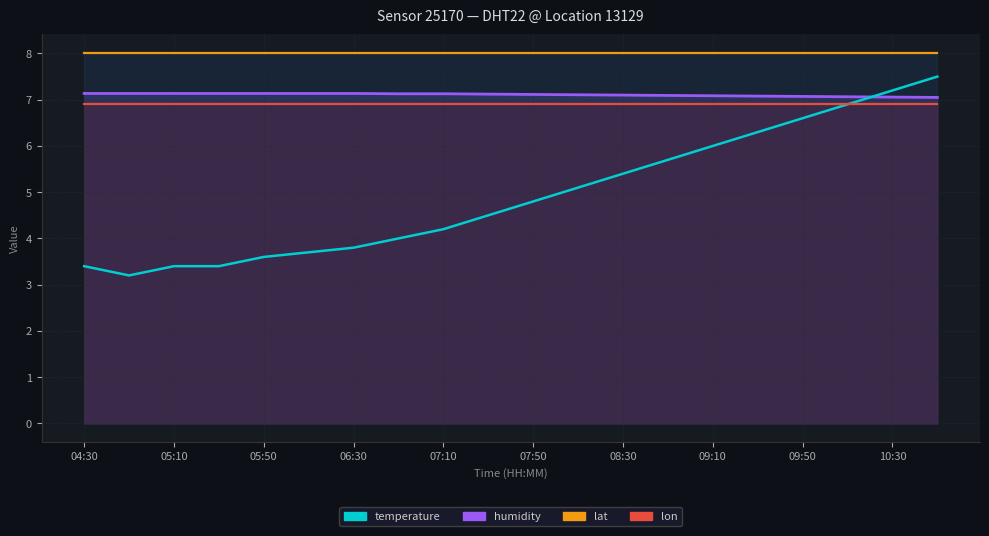

Which category has the highest value in the lon_line series?

04:30